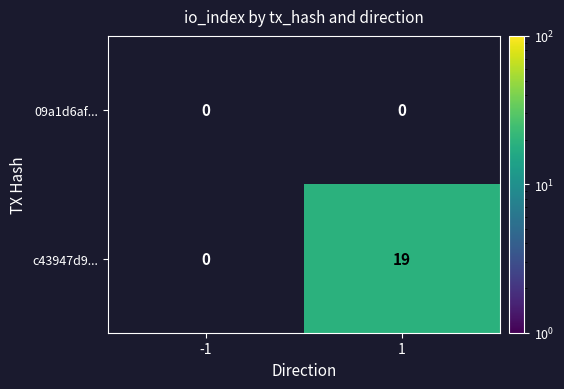

The 09a1d6af... series shows 0 at 1. True or false?

True